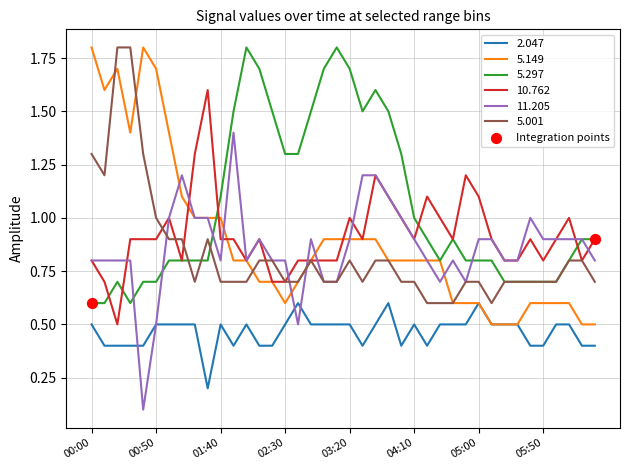

True or false: 10.762 and 2.047 intersect in this chart.

False